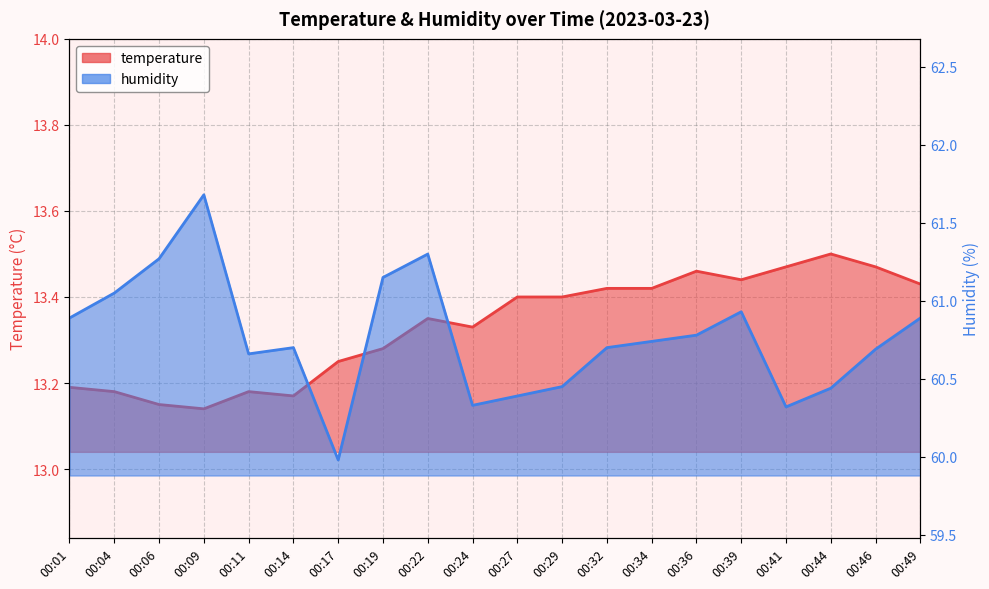

What is the difference between the highest and lowest values at 00:24?

47.0